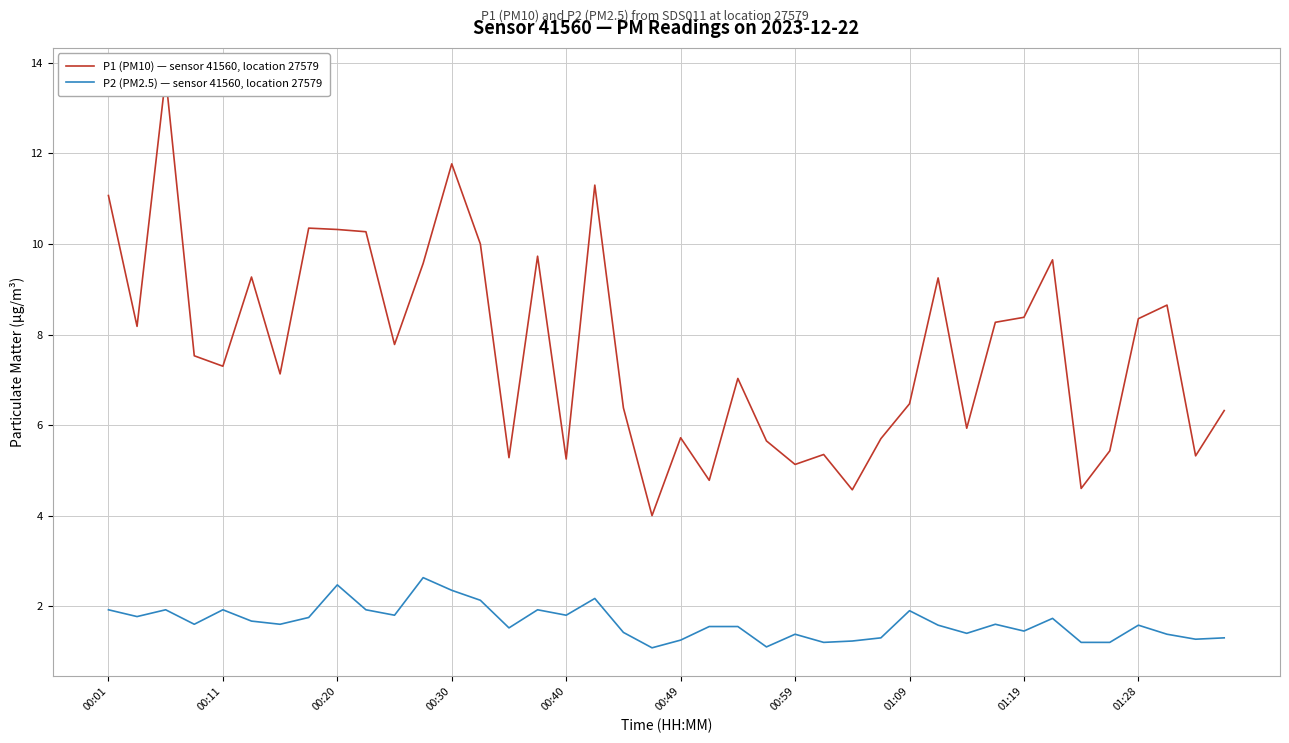

How many series are shown in this chart?

2